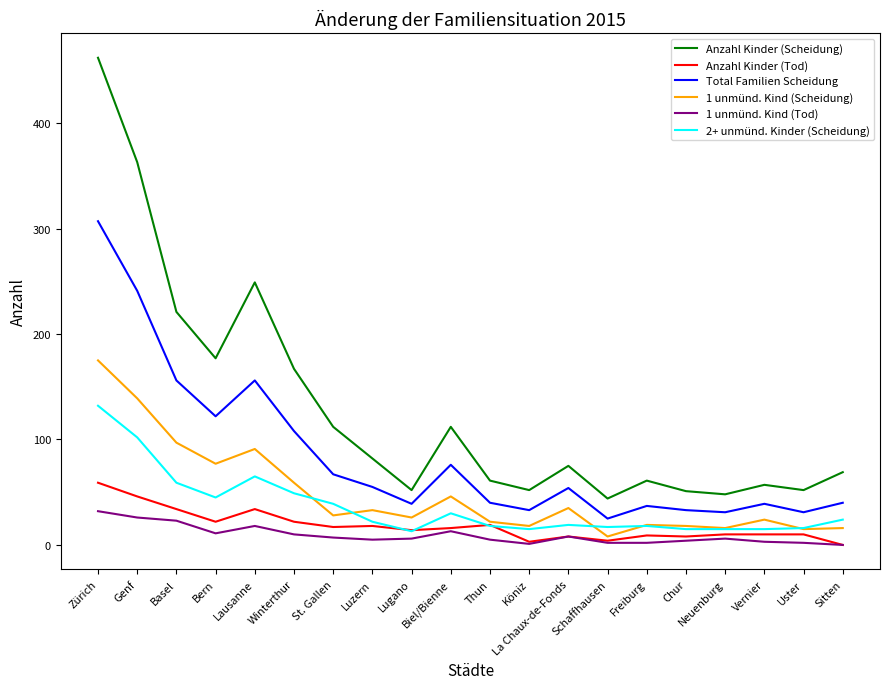

True or false: Anzahl Kinder (Scheidung) and Anzahl Kinder (Tod) cross at least once.

False